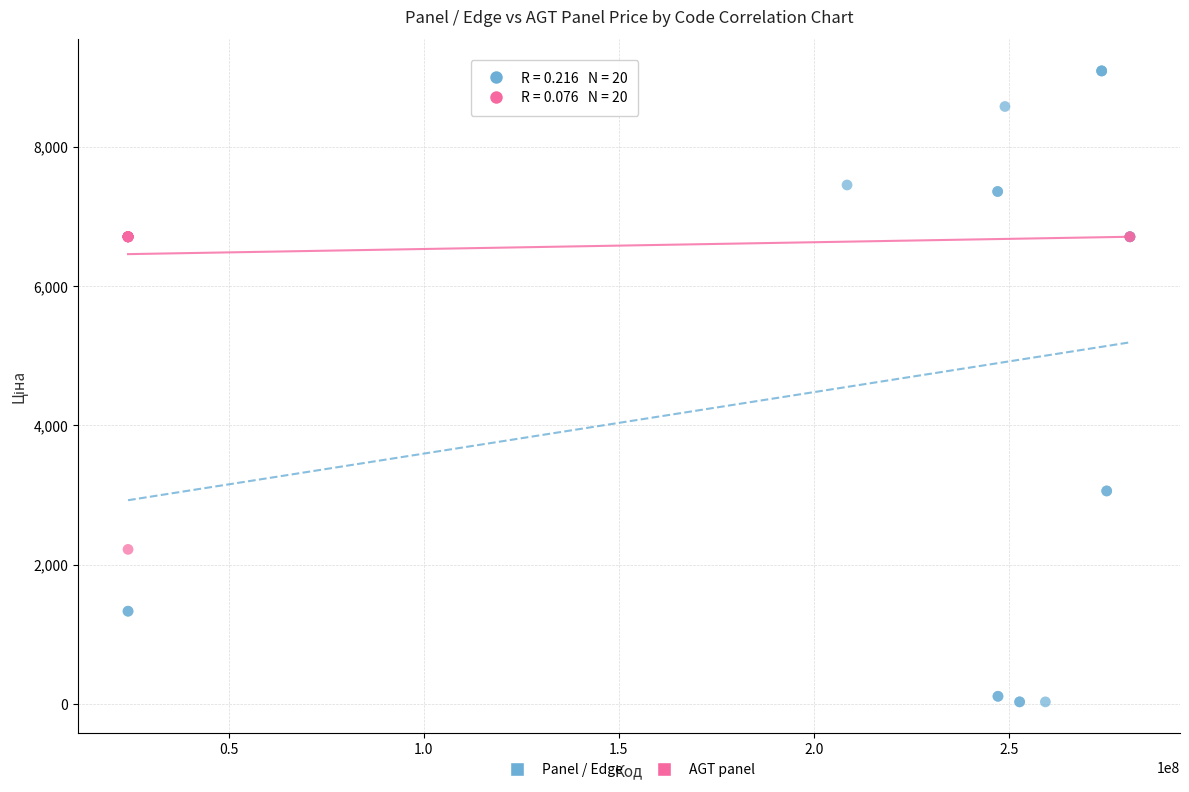

Which series contains the lowest Y value?

Panel / Edge